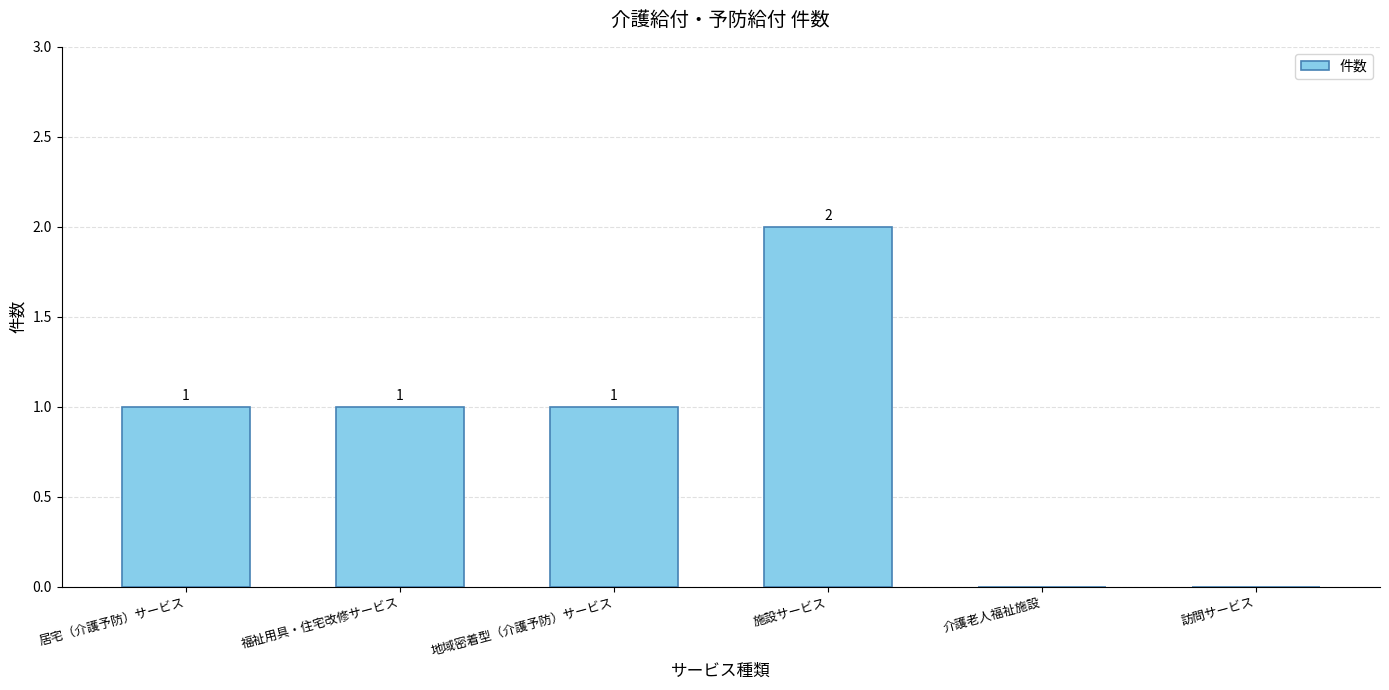

At which category does the chart reach its peak across all series?

施設サービス